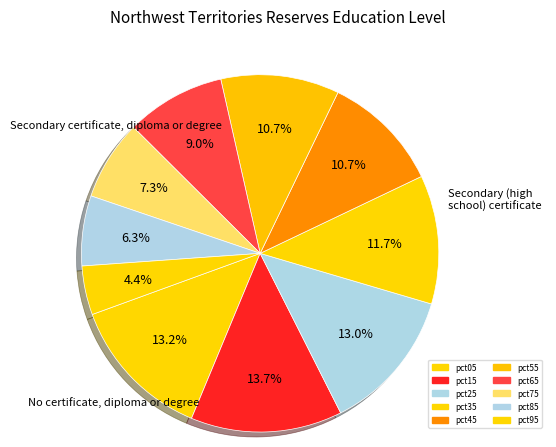

What is the smallest slice in the pie chart?

pct95